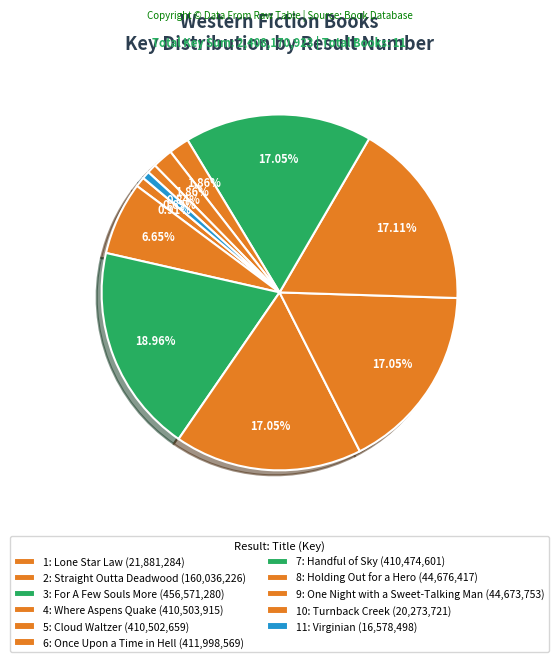

Is there any slice that represents more than half of the pie?

No